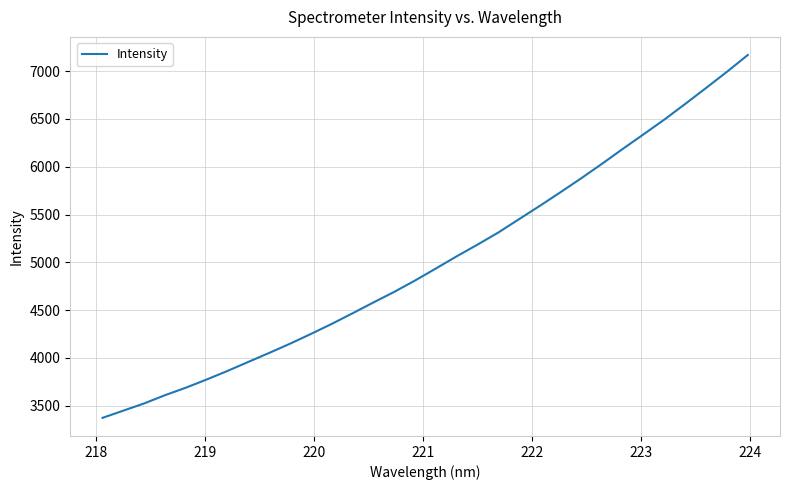

What is the average value?

5014.2